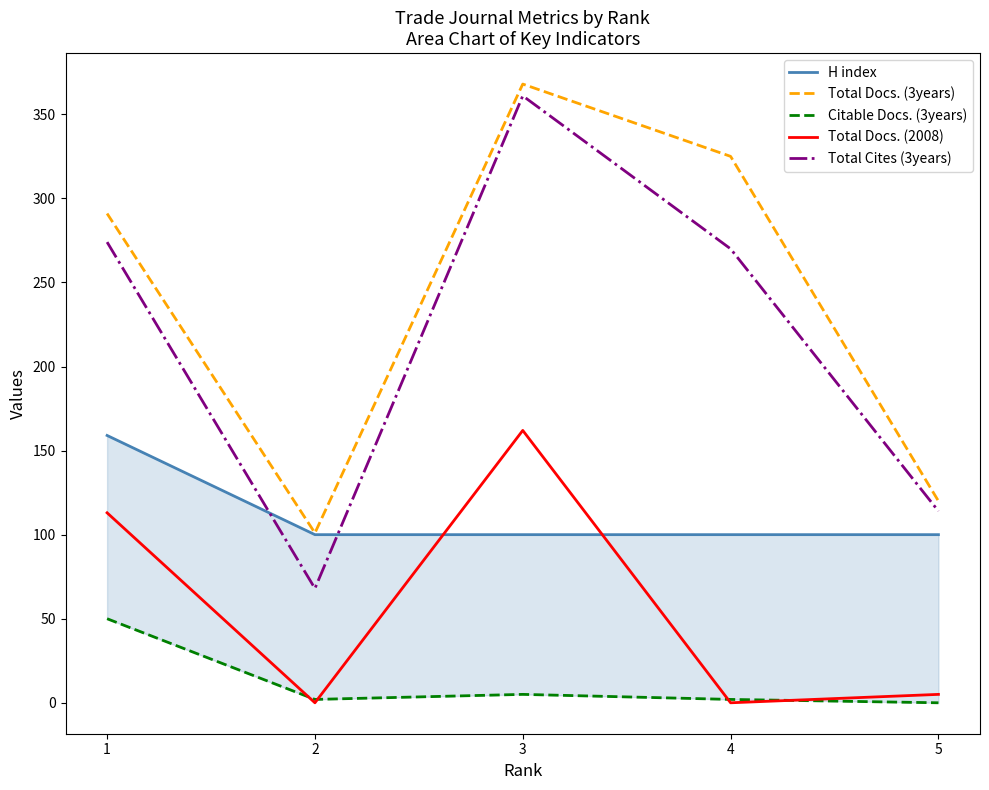

True or false: Total Docs. (3years) and Citable Docs. (3years) cross at least once.

False